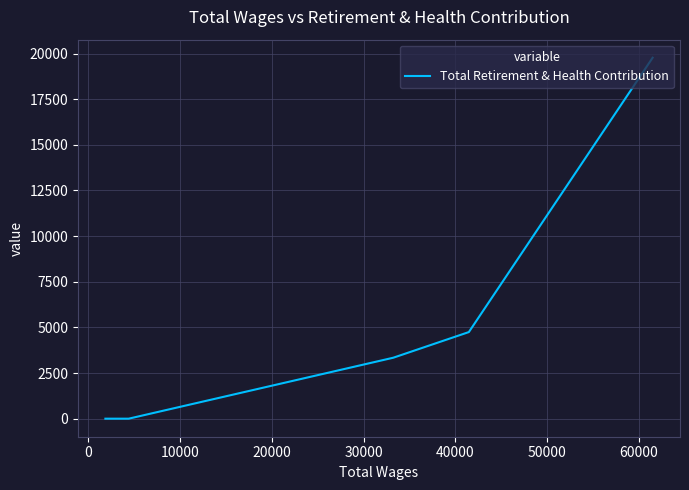

The value at 10000 is 4634. True or false?

False